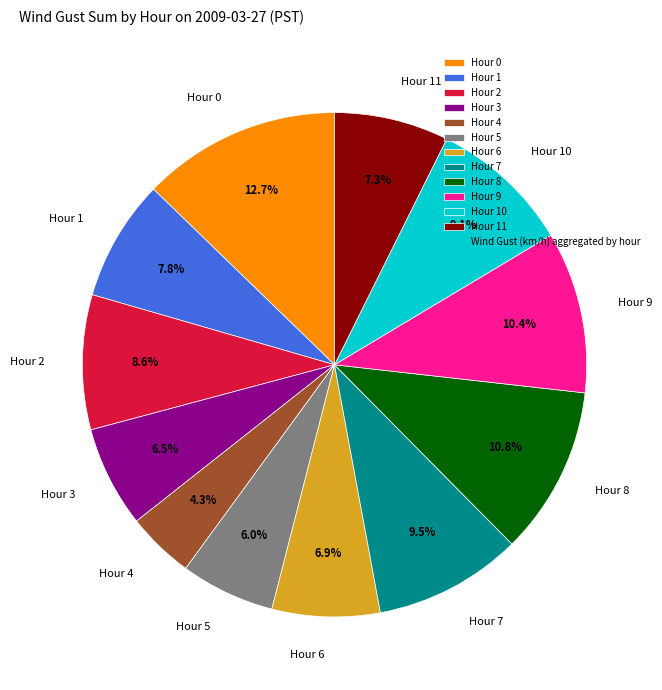

Is there any slice that represents more than half of the pie?

No